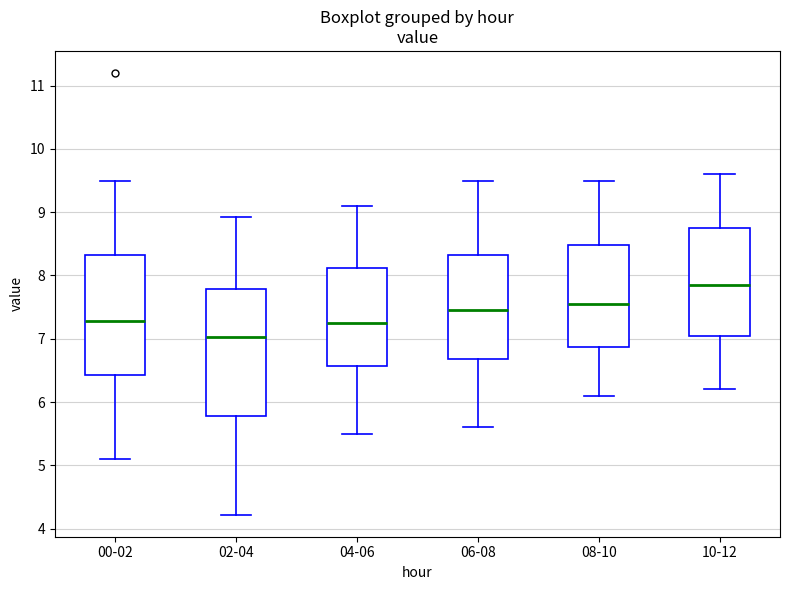

Where is the lower edge of the box for 00-02 on the y-axis? The values are not printed on the chart, so give them approximately, as read against the axis.

6.4